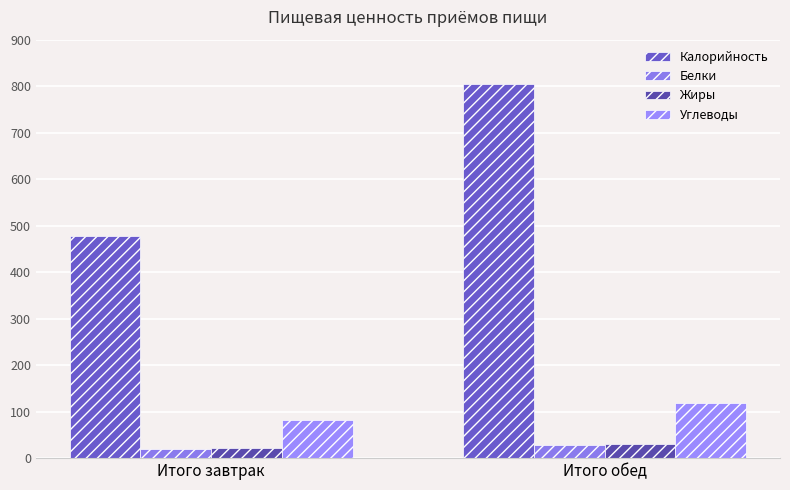

Which series has the largest total across all categories?

Калорийность